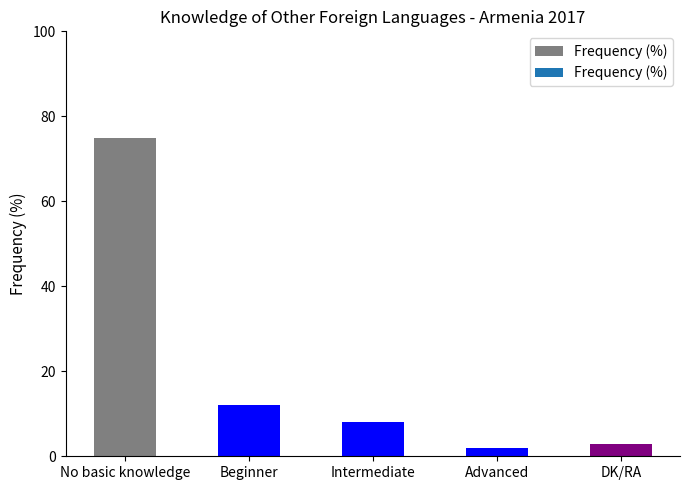

List the labels in order of value, largest first.

No basic knowledge, Beginner, Intermediate, DK/RA, Advanced